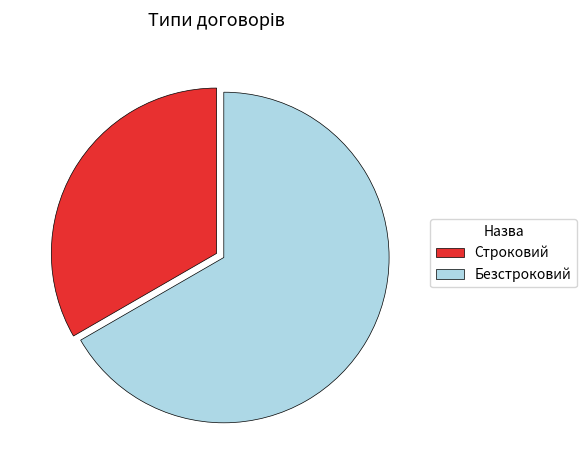

Count the number of slices in the pie.

2